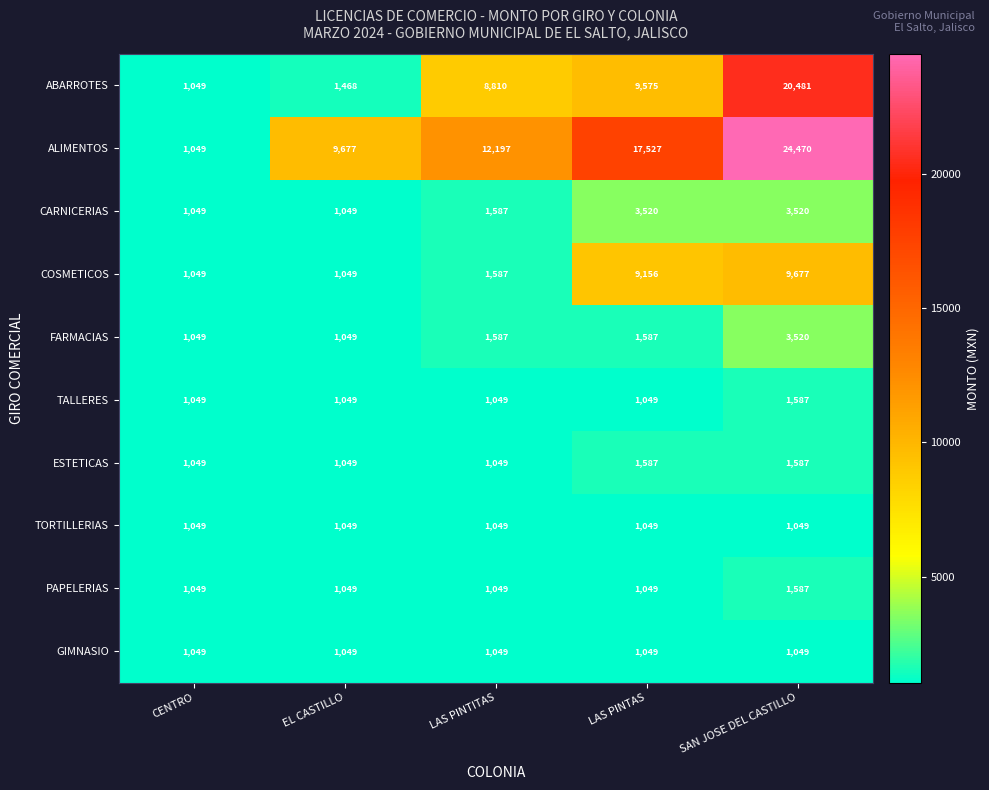

The FARMACIAS series shows 1653 at CENTRO. True or false?

False